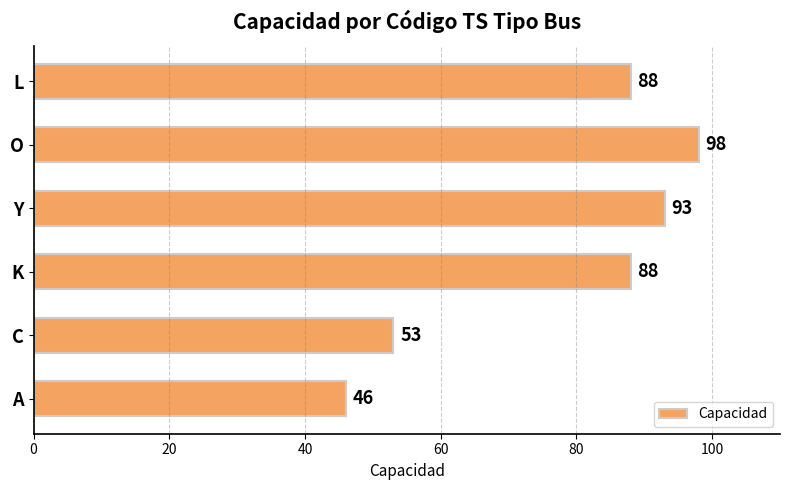

What is the sum of the values at A and O?

144